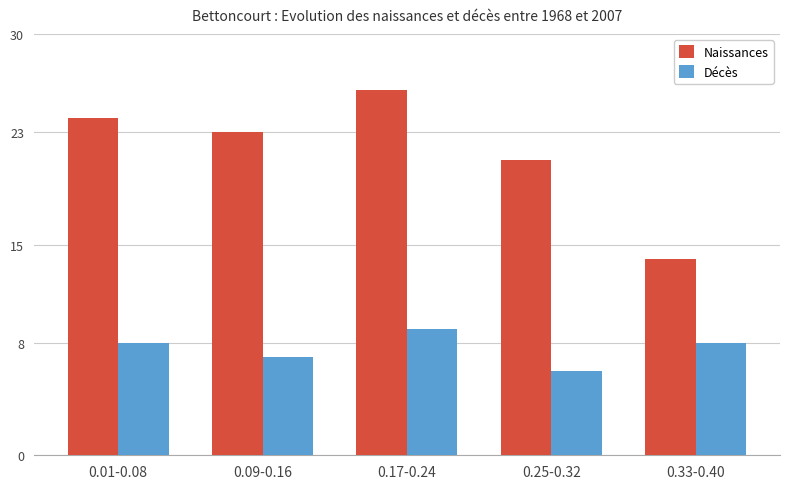

At which label does Naissances first exceed 23?

0.01-0.08